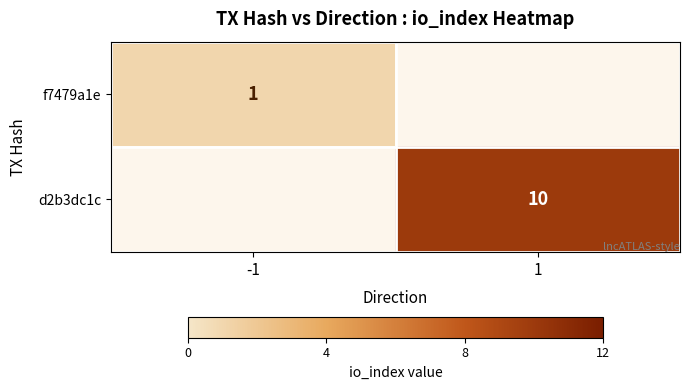

The value of f7479a1e at -1 is 1. True or false?

True